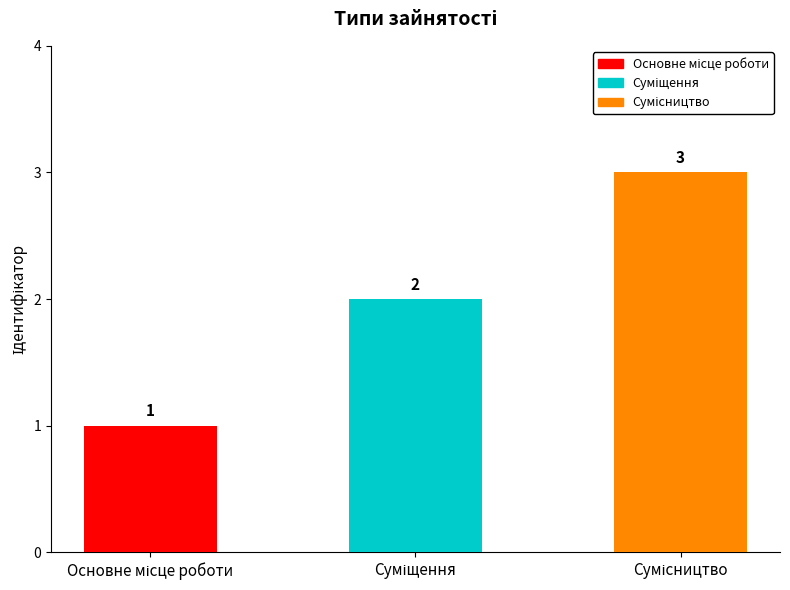

What is the value of the 1st bar from the left?

1